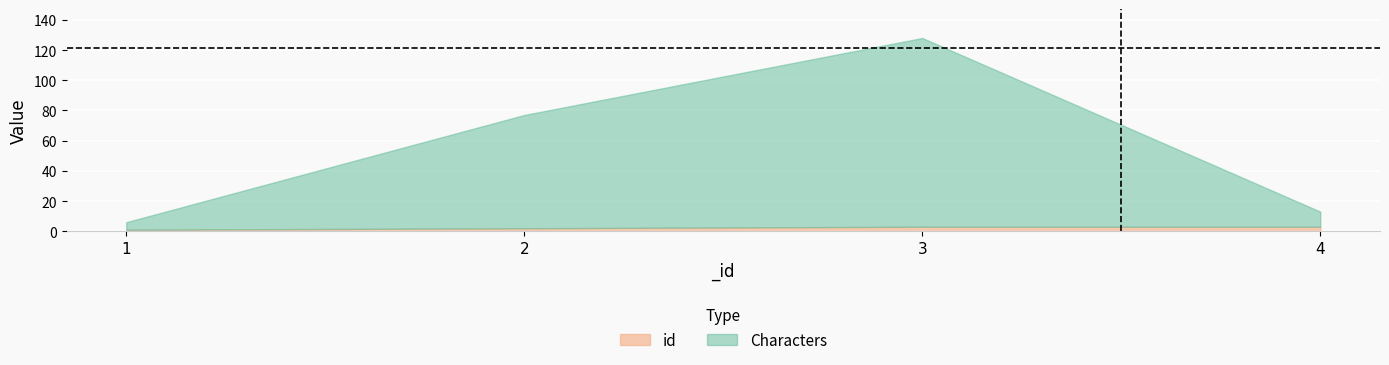

True or false: id has more than 2 points higher than both neighbors.

False